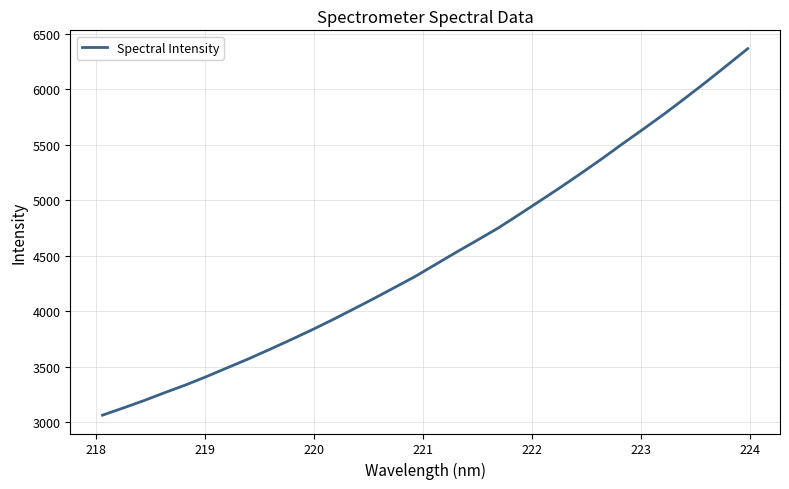

How many lines are shown in the chart?

1